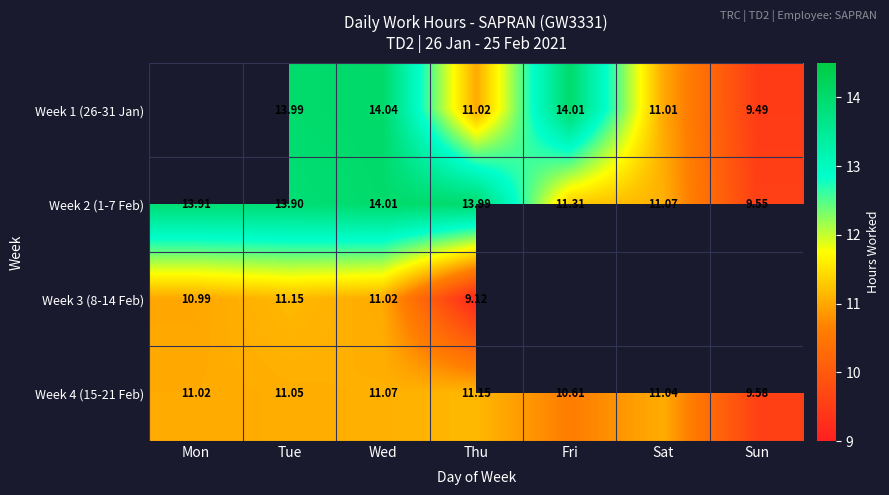

Which category has the lowest value across all series?

Thu